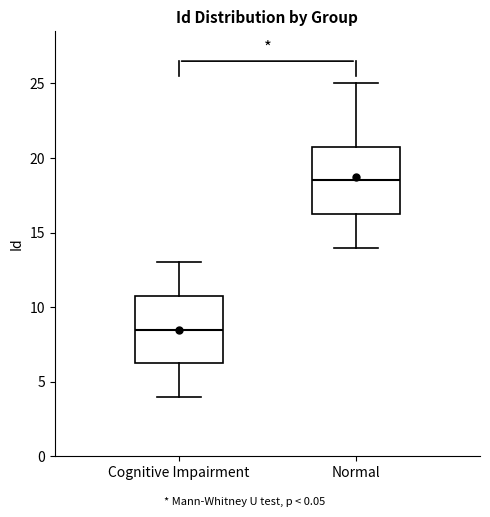

Reading left to right, transcribe this box plot: for each box, give where its median line is, the range the box spans, and where its two whiskers end, as read against the y-axis. The values are not printed on the chart, so give them approximately, as read against the axis.

Cognitive Impairment: median 8.5, box 6.5 to 11.0, whiskers 4.0 to 13.0
Normal: median 18.5, box 16.5 to 21.0, whiskers 14.0 to 25.0